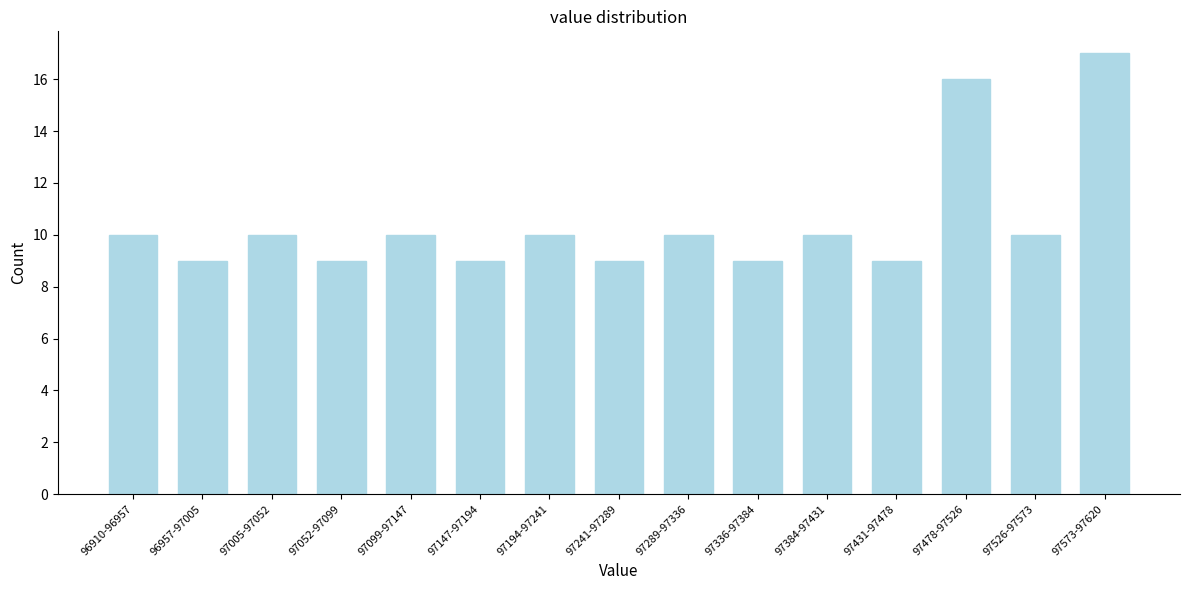

Reading left to right, what are all the values shown in this chart?

10	9	10	9	10	9	10	9	10	9	10	9	16	10	17